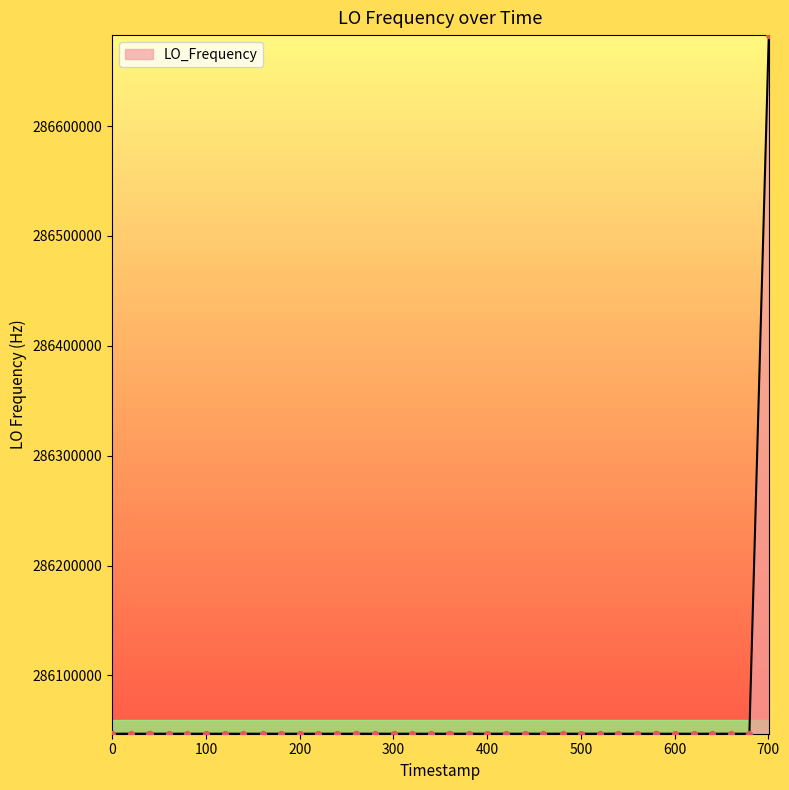

What is the maximum value shown in the chart?

286682705.2